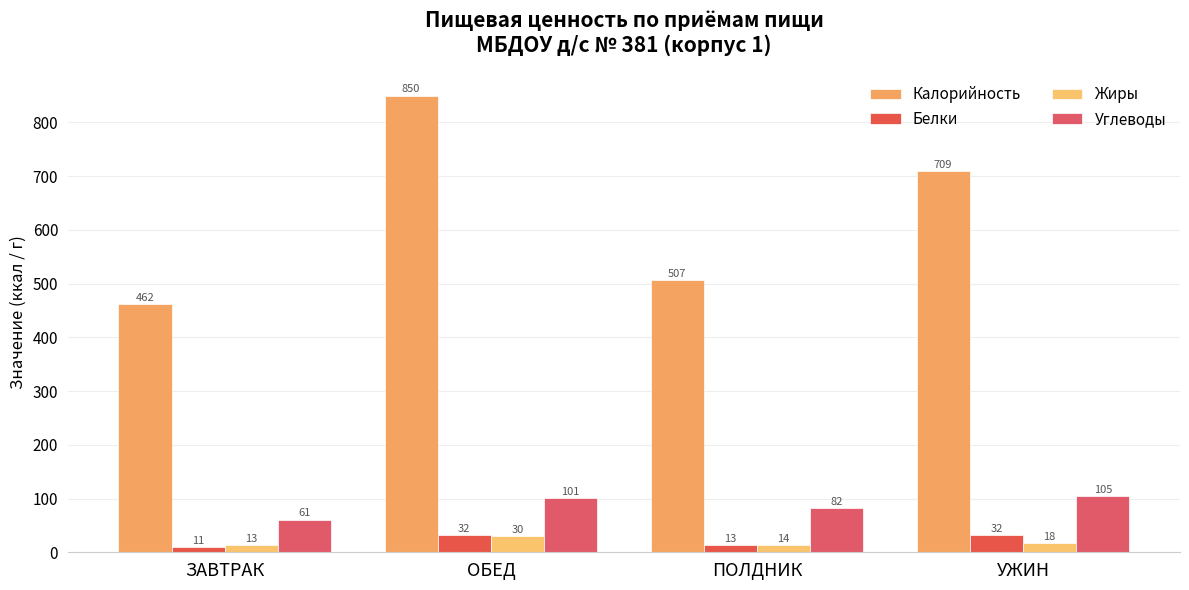

List the series in order of their peak value, highest first.

Калорийность, Углеводы, Белки, Жиры